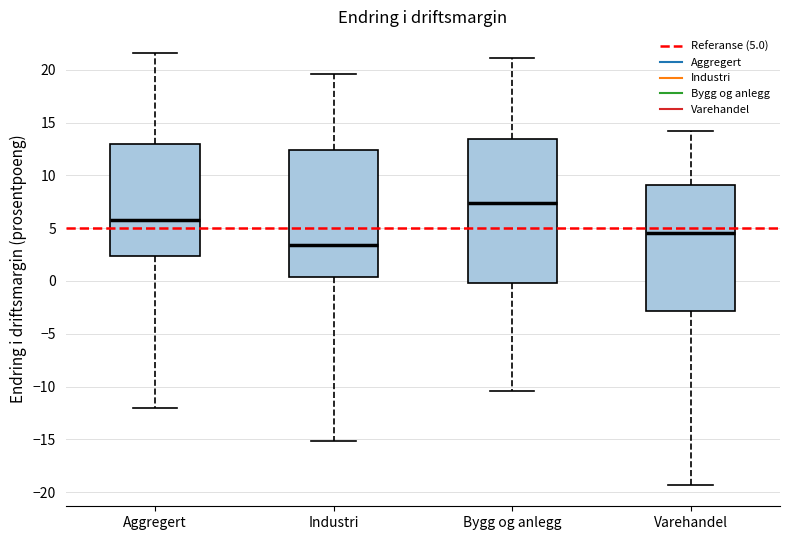

Reading left to right, transcribe this box plot: for each box, give where its median line is, the range the box spans, and where its two whiskers end, as read against the y-axis. The values are not printed on the chart, so give them approximately, as read against the axis.

Aggregert: median 6.0, box 2.5 to 13.0, whiskers -12.0 to 21.5
Industri: median 3.5, box 0.5 to 12.5, whiskers -15.0 to 19.5
Bygg og anlegg: median 7.5, box 0.0 to 13.5, whiskers -10.5 to 21.0
Varehandel: median 4.5, box -3.0 to 9.0, whiskers -19.5 to 14.0